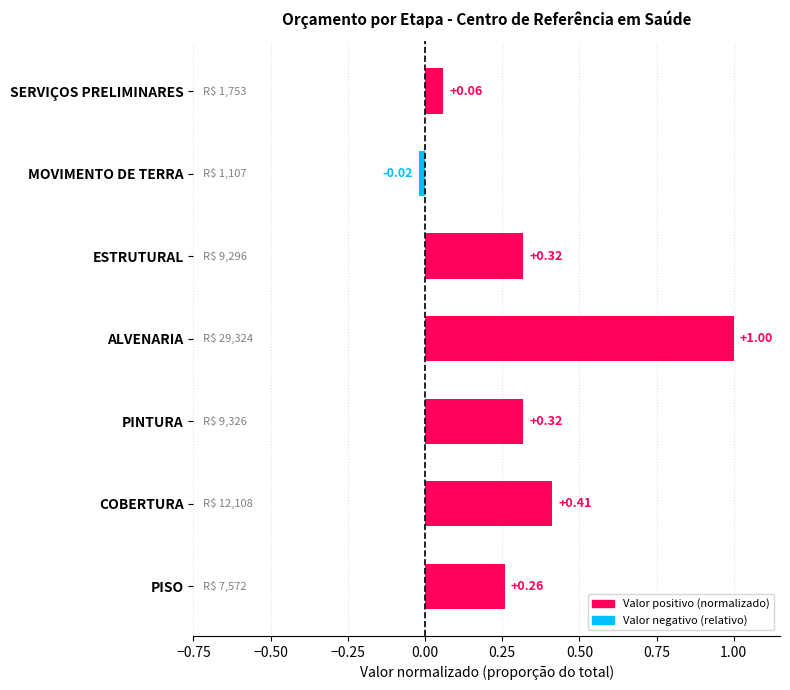

How many positive values are there?

6